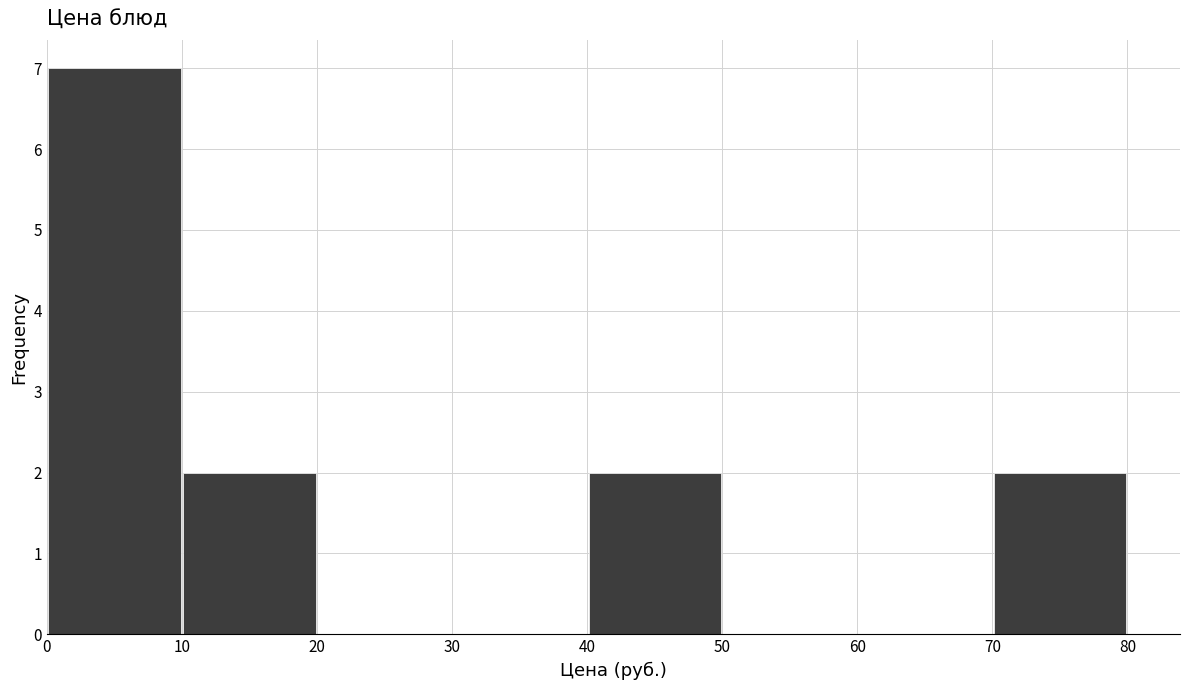

Which range on the x-axis has the tallest bar?

0 to 10